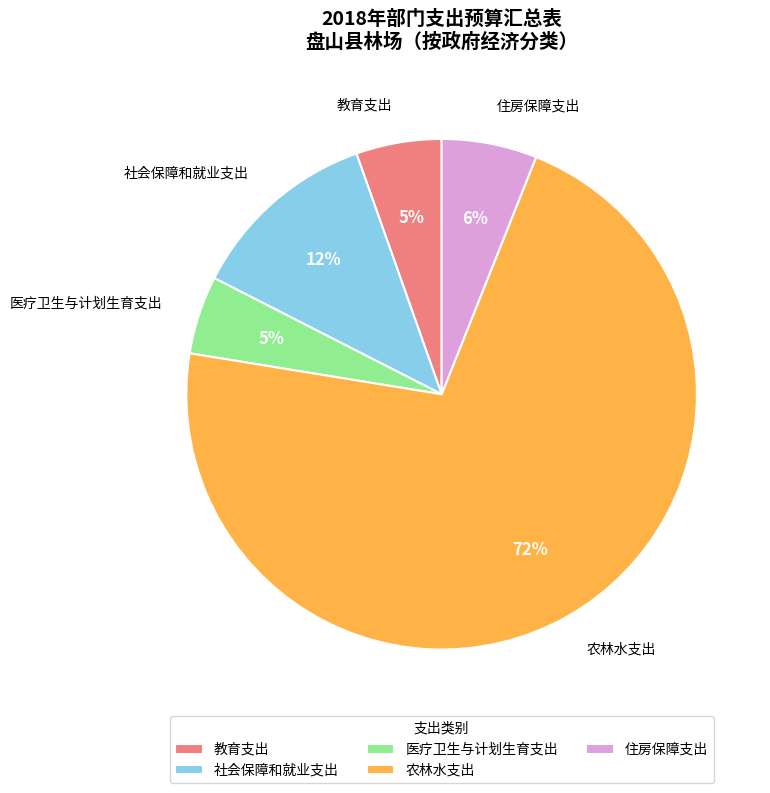

Count the number of slices in the pie.

5